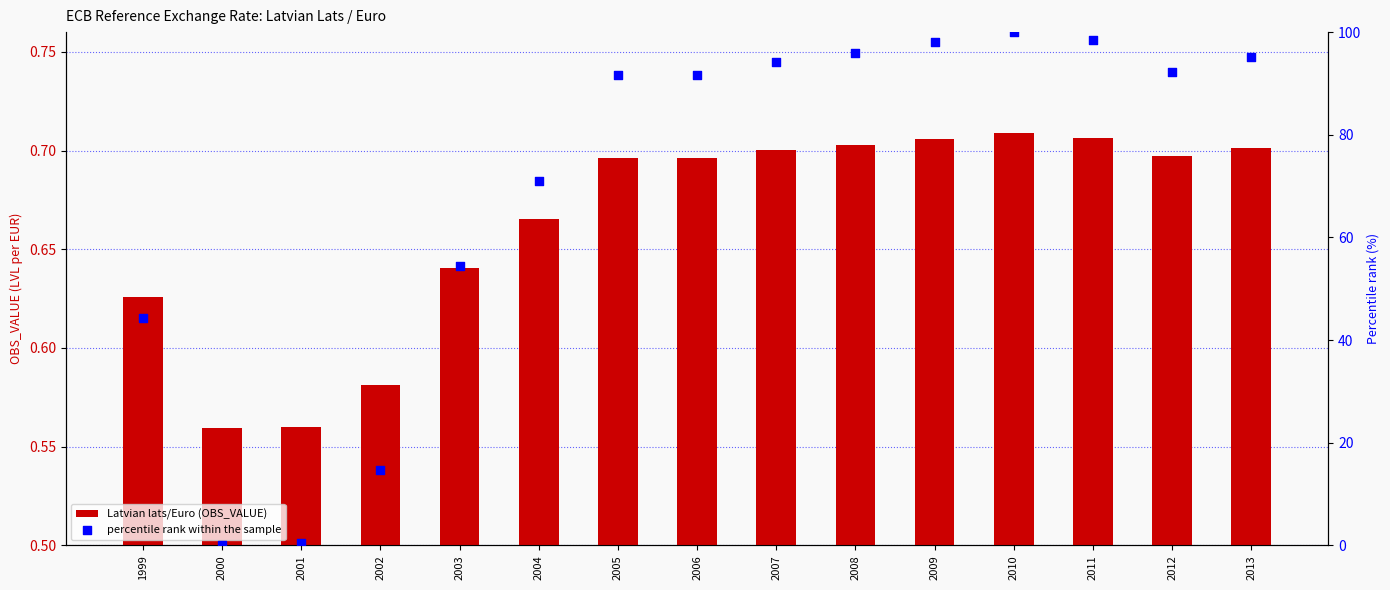

Which series reaches the minimum Y coordinate?

percentile rank within the sample